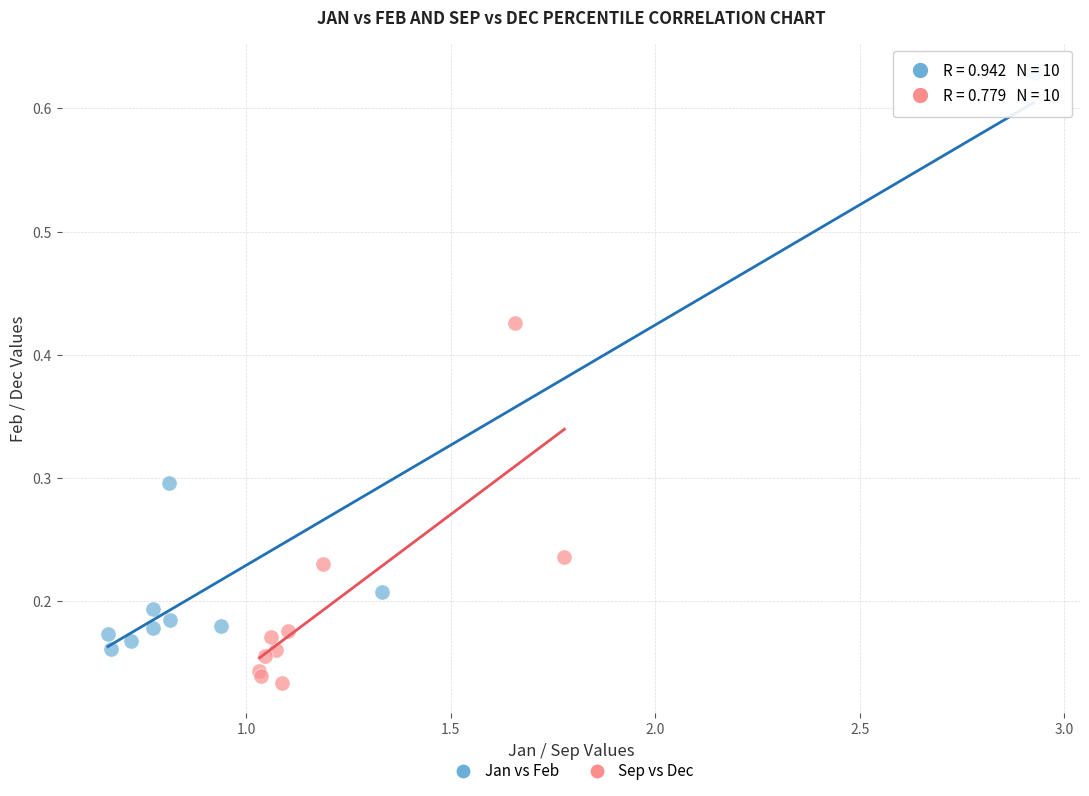

Which series contains the lowest Y value?

Sep vs Dec